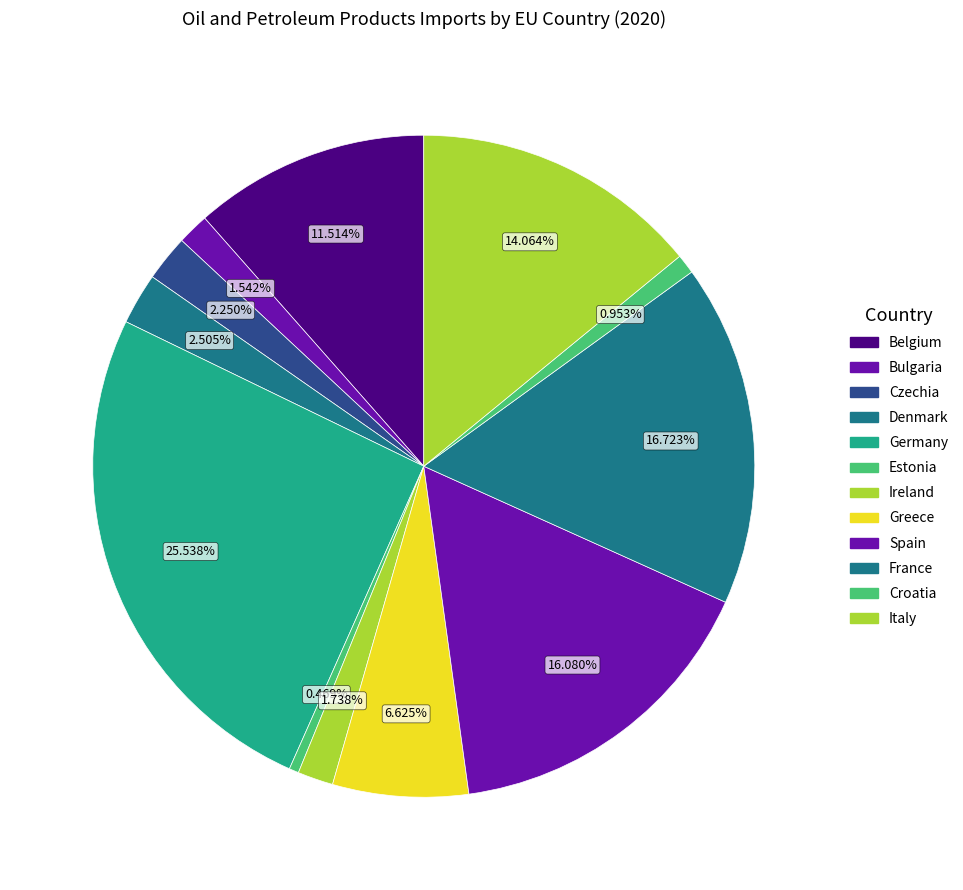

Is it true that Spain is 16% of the pie?

True